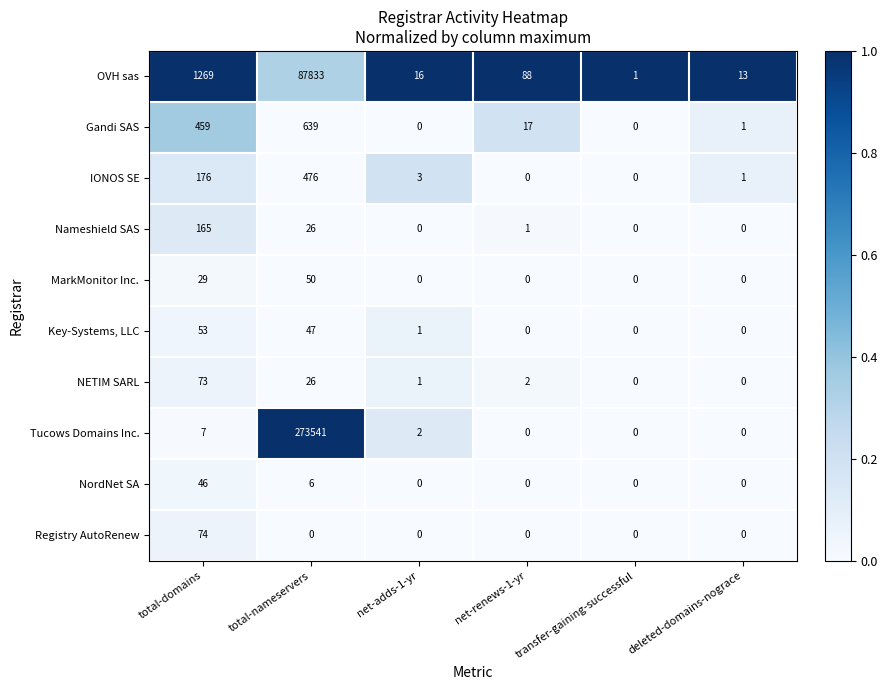

Which series has the largest total across all categories?

Tucows Domains Inc.